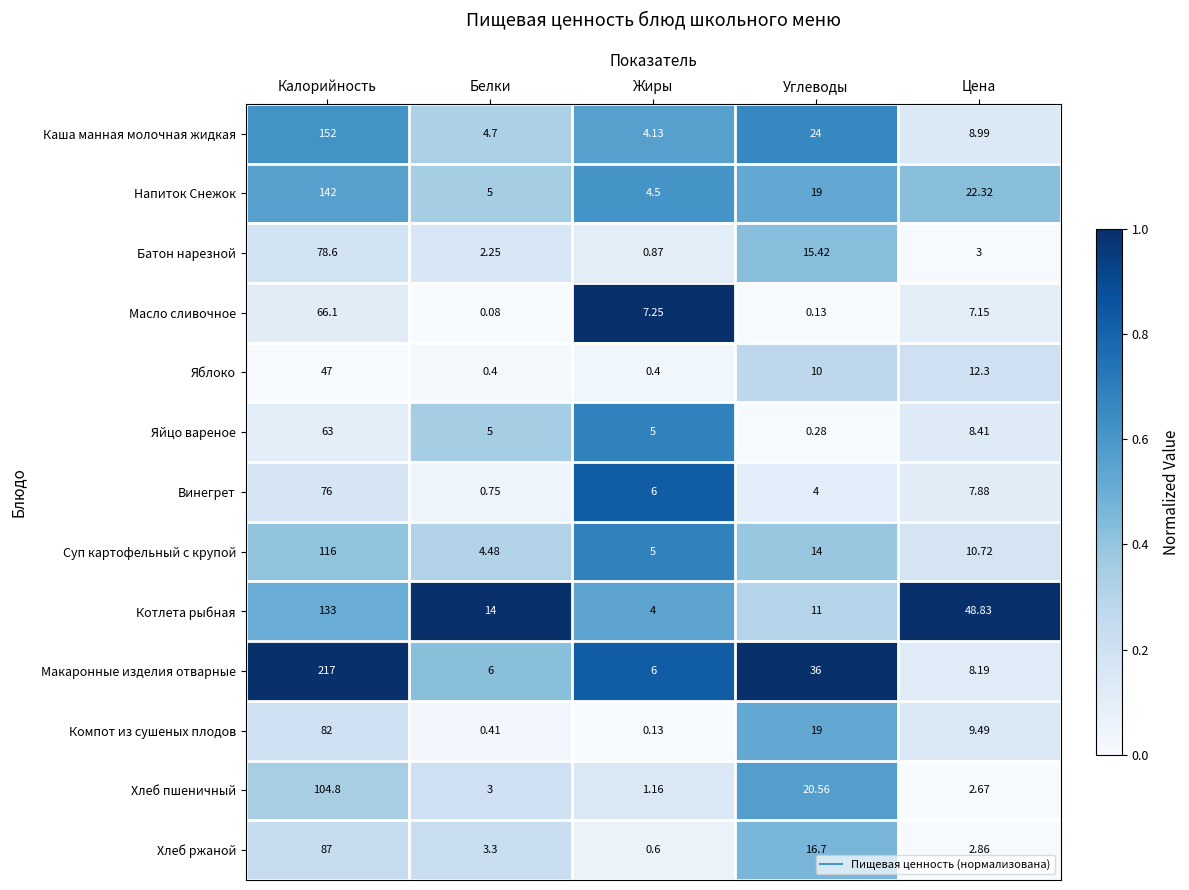

Rank the series at Калорийность from lowest to highest value.

Яблоко, Яйцо вареное, Масло сливочное, Винегрет, Батон нарезной, Компот из сушеных плодов, Хлеб ржаной, Хлеб пшеничный, Суп картофельный с крупой, Котлета рыбная, Напиток Снежок, Каша манная молочная жидкая, Макаронные изделия отварные